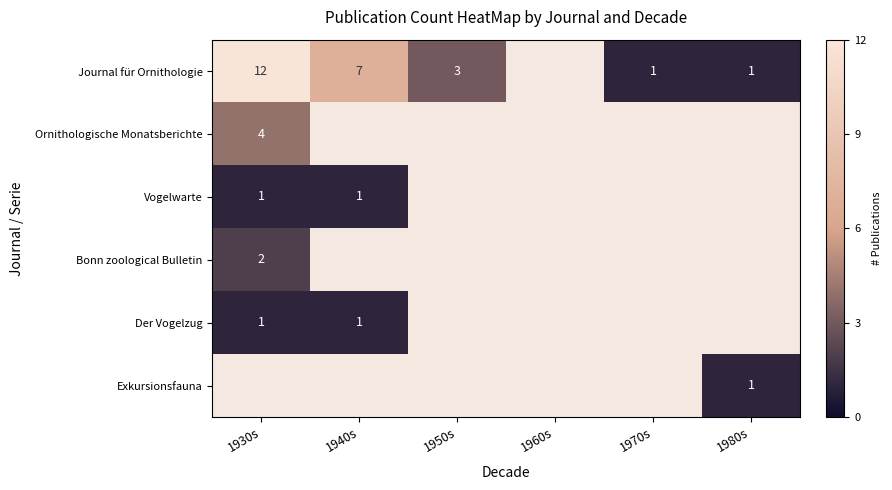

Is it true that Der Vogelzug equals 2 at 1930s?

False